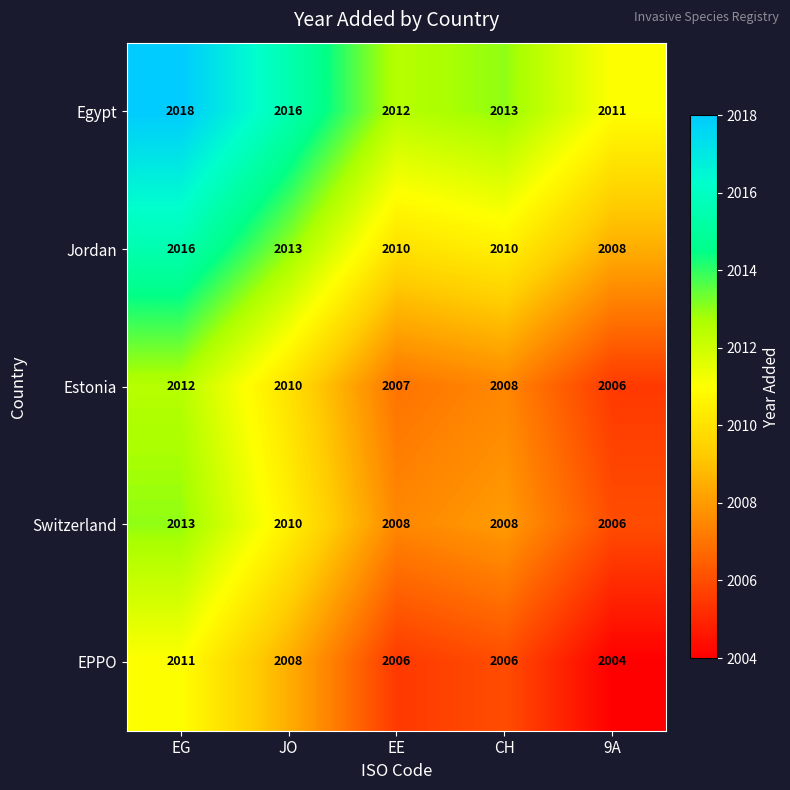

Which series changed the most between EG and CH?

Jordan